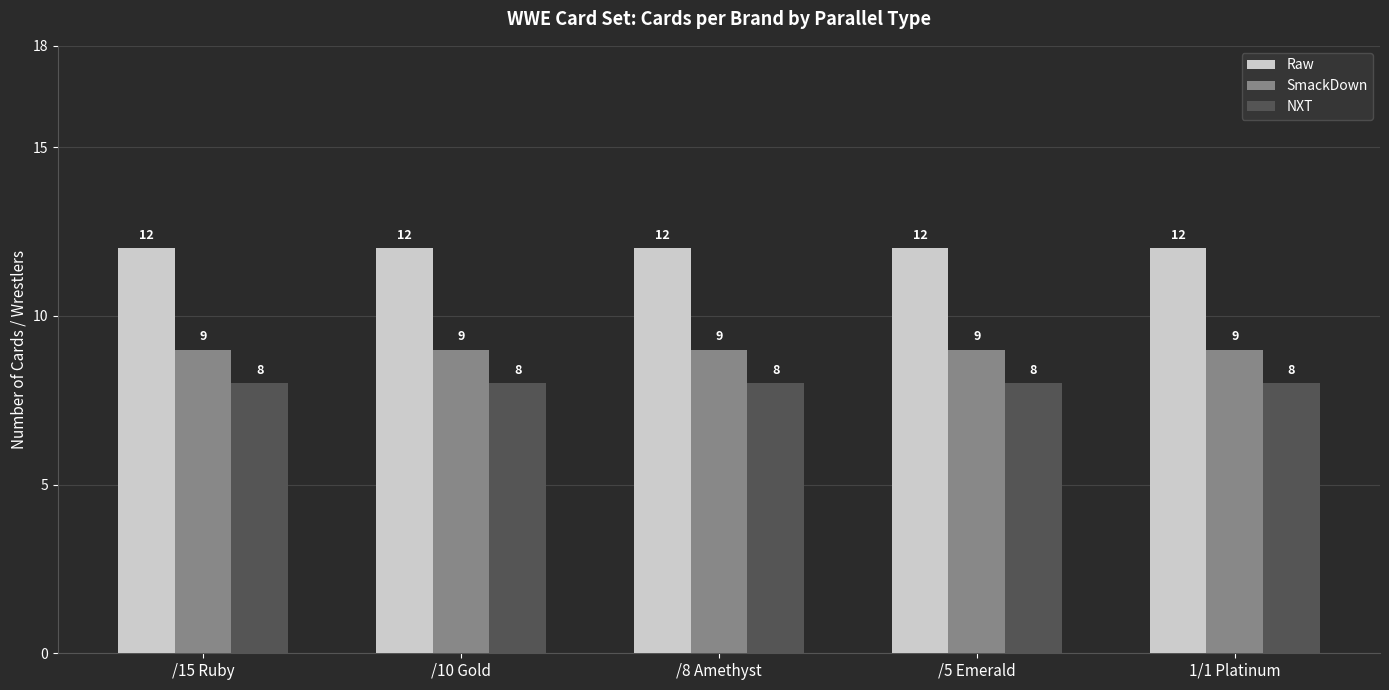

How many series are shown in this chart?

3